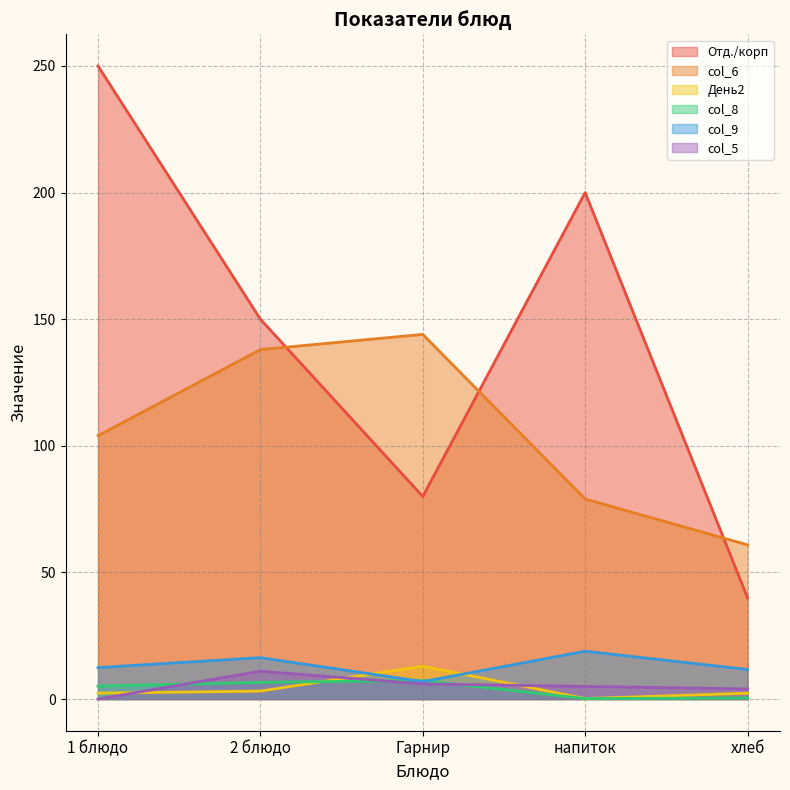

List the labels in order of Отд./корп value, largest first.

1 блюдо, напиток, 2 блюдо, Гарнир, хлеб